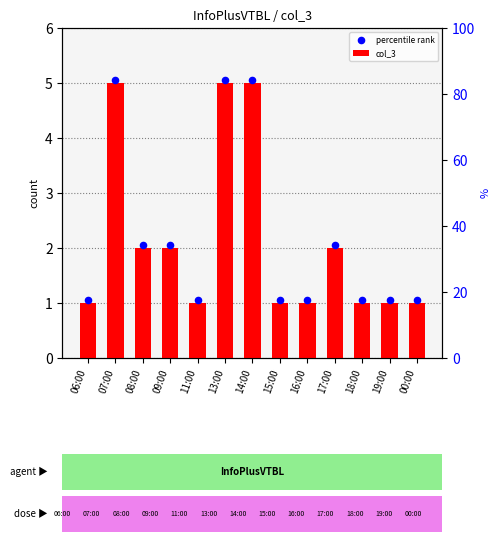

Which series has the widest spread of Y values?

col_3